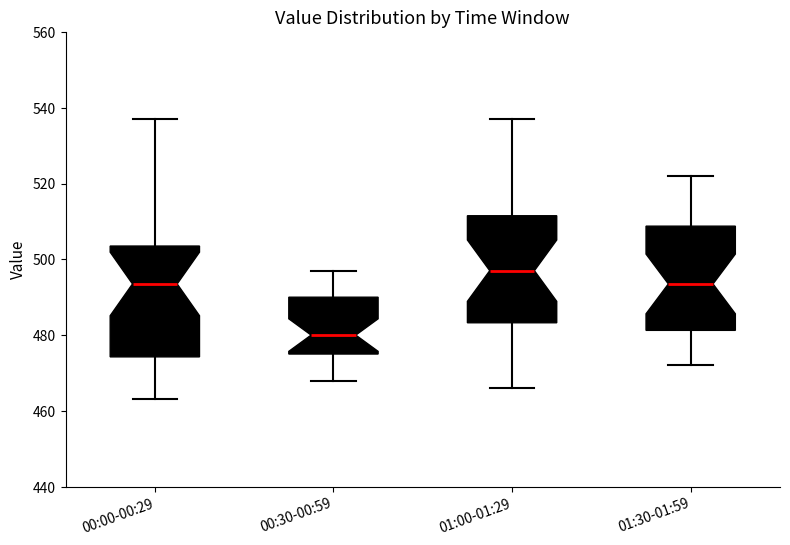

Reading left to right, transcribe this box plot: for each box, give where its median line is, the range the box spans, and where its two whiskers end, as read against the y-axis. The values are not printed on the chart, so give them approximately, as read against the axis.

00:00-00:29: median 494, box 474 to 504, whiskers 464 to 538
00:30-00:59: median 480, box 476 to 490, whiskers 468 to 498
01:00-01:29: median 498, box 484 to 512, whiskers 466 to 538
01:30-01:59: median 494, box 482 to 508, whiskers 472 to 522